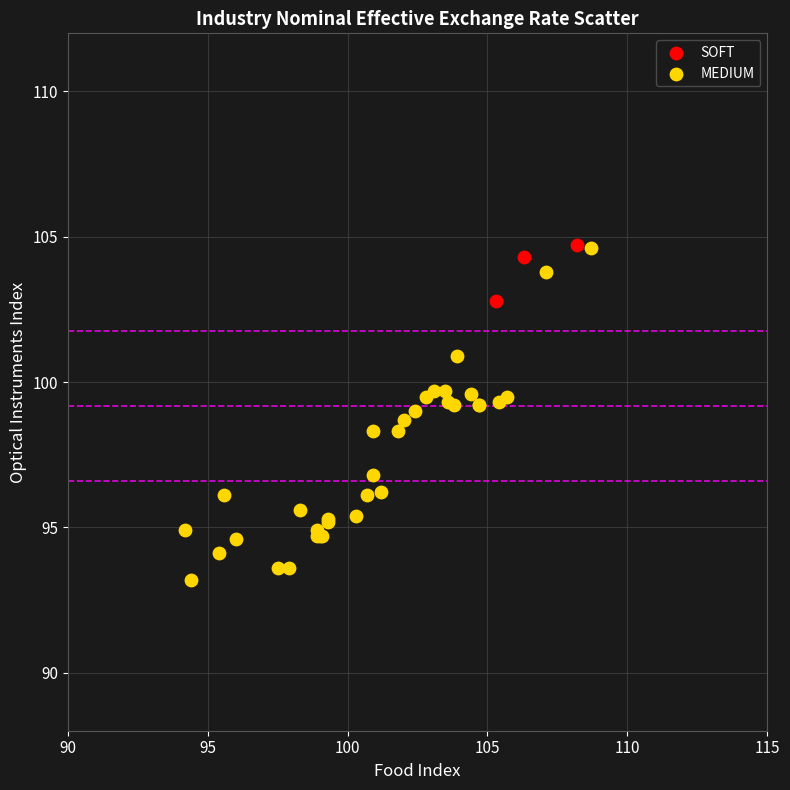

Which series contains the lowest Y value?

MEDIUM